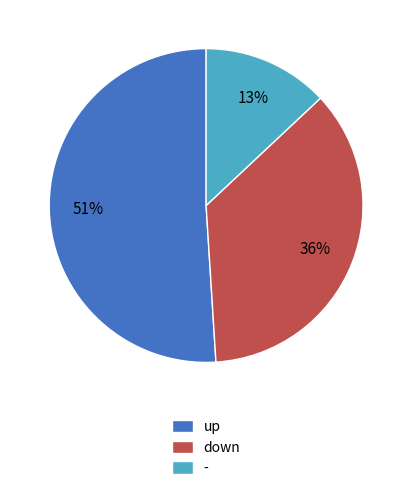

Does any single category account for the majority?

Yes